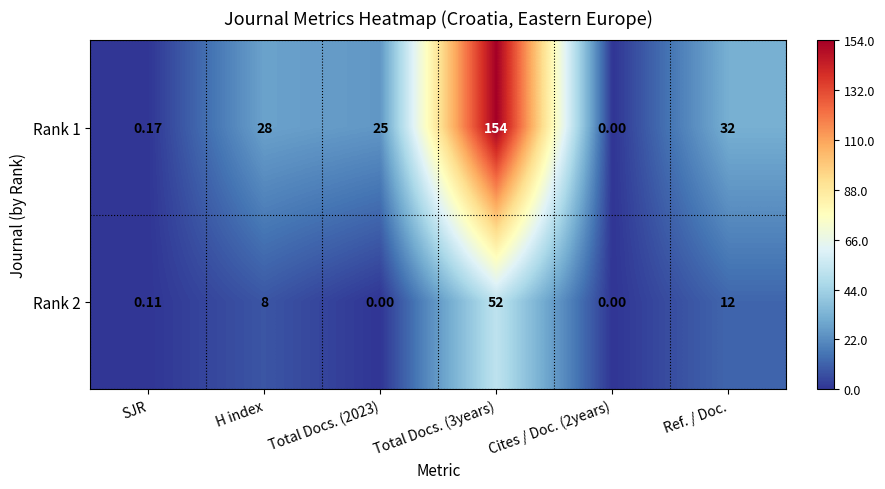

Is the value of Rank 2 at SJR greater than the value of Rank 1 at Cites / Doc. (2years)?

Yes